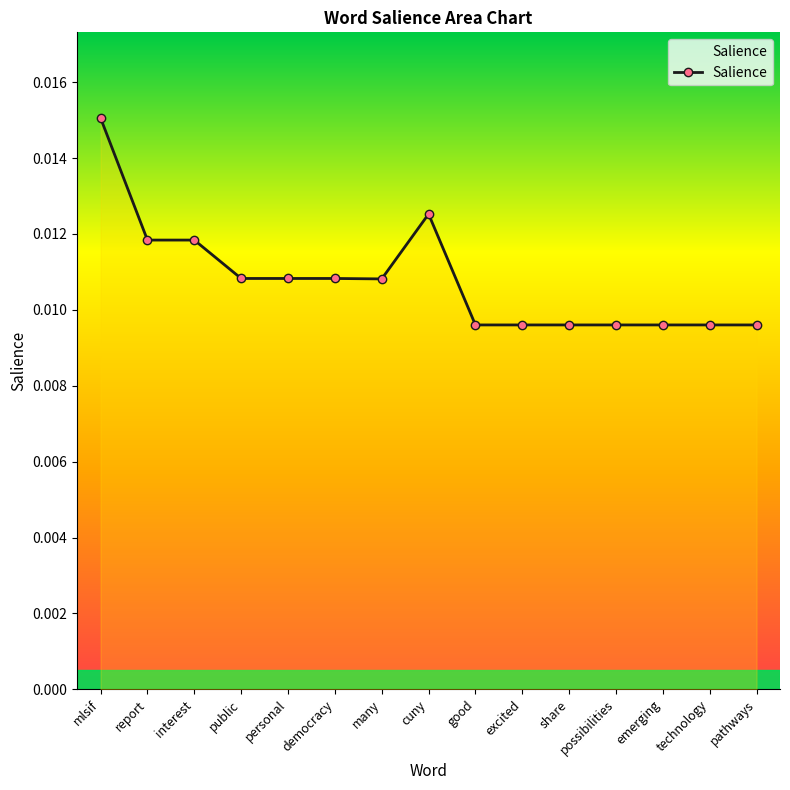

Count the values in the range 0 to 1.

15